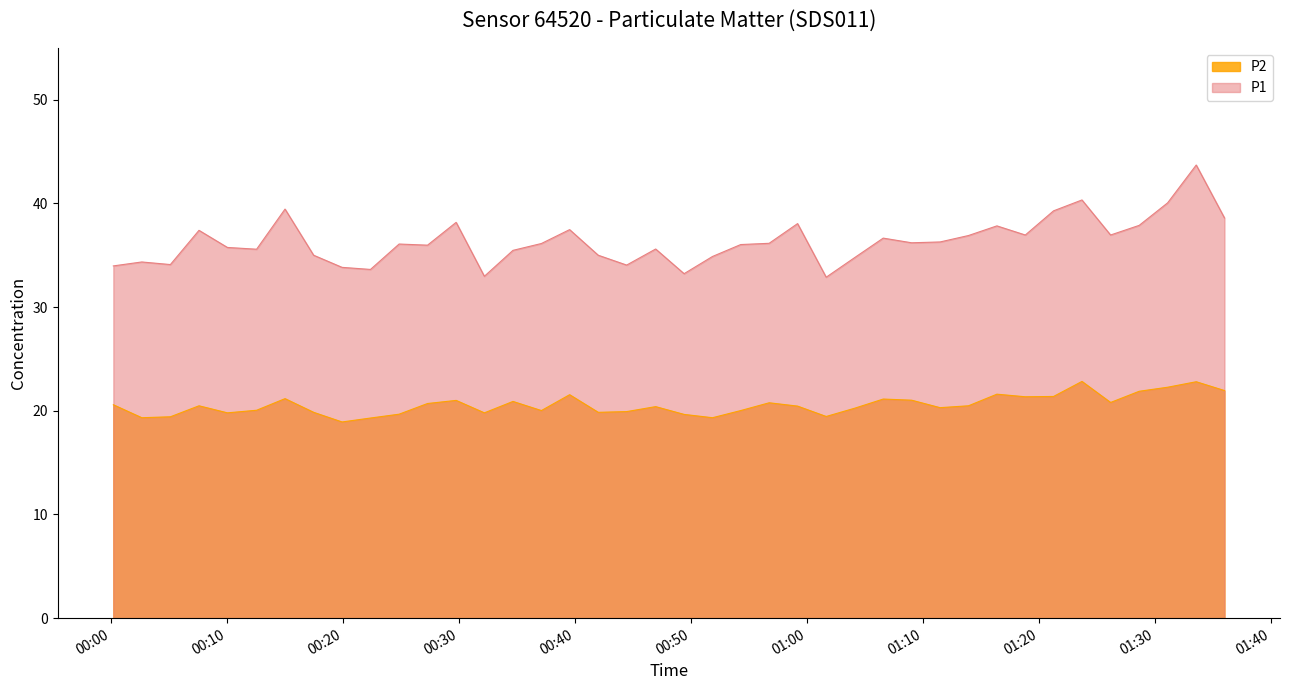

Reading left to right, list all the values displayed in this chart.

P1: 34.0	34.4	34.1	37.4	35.8	35.6	39.5	35.0	33.8	33.6	36.1	36.0	38.2	33.0	35.5	36.1	37.5	35.0	34.0	35.6	33.2	34.9	36.0	36.1	38.0	32.9	34.8	36.6	36.2	36.3	36.9	37.8	37.0	39.3	40.3	37.0	37.9	40.0	43.7	38.6
P2: 20.6	19.3	19.4	20.5	19.8	20.1	21.2	19.9	18.9	19.3	19.7	20.7	21.0	19.8	20.9	20.0	21.6	19.9	19.9	20.4	19.6	19.3	20.0	20.8	20.4	19.4	20.2	21.1	21.0	20.3	20.5	21.6	21.4	21.4	22.8	20.8	21.9	22.3	22.8	21.9